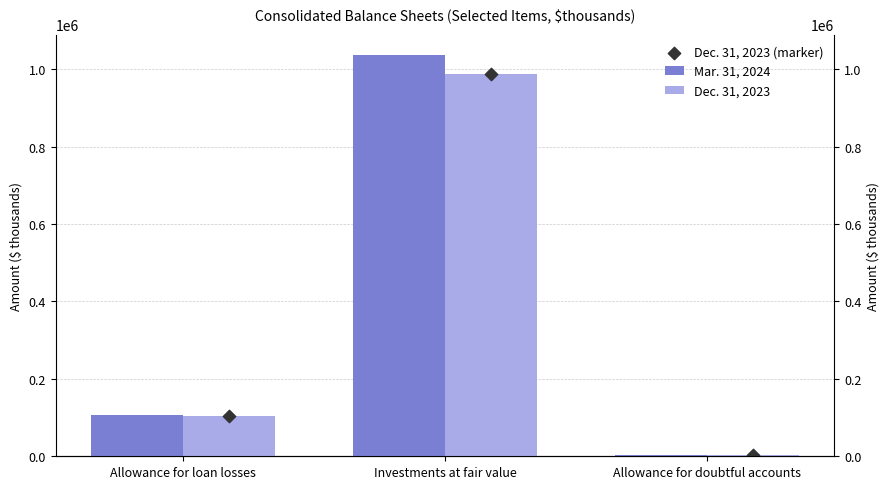

Which series has the largest Y range (max minus min)?

Mar. 31, 2024